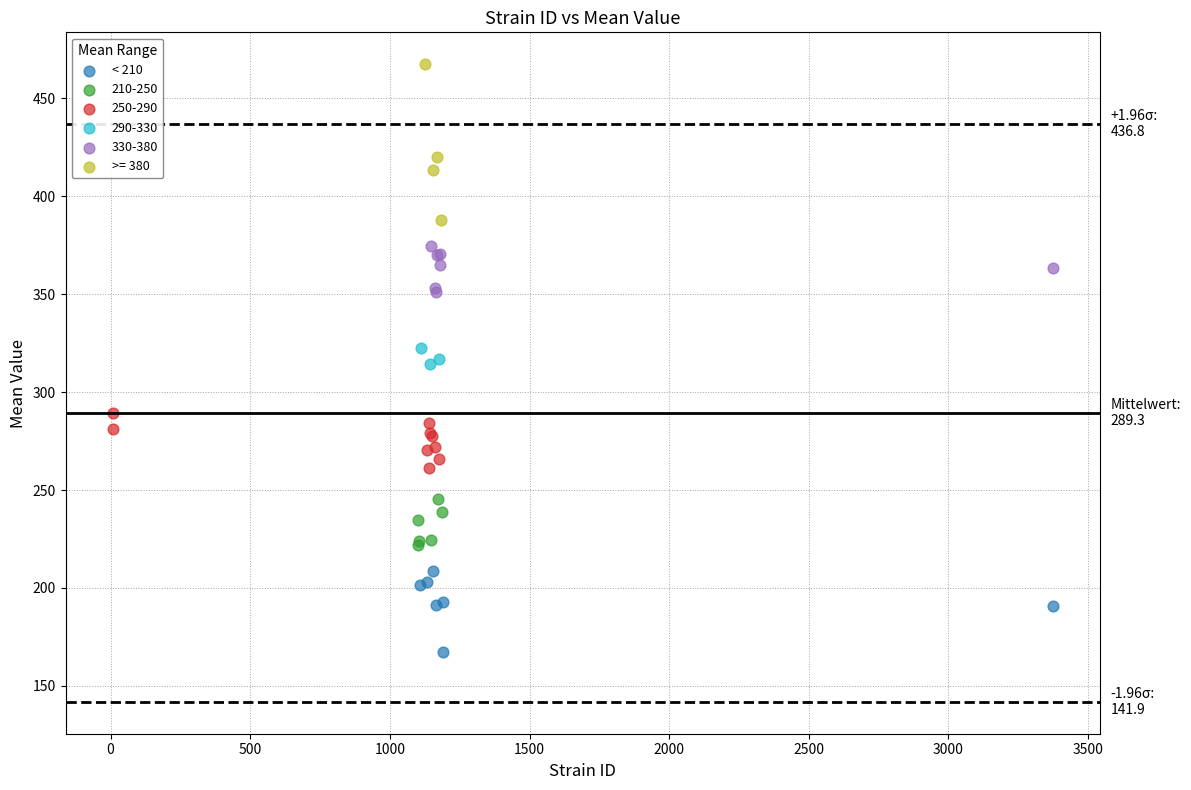

Which series contains the highest Y value?

>= 380